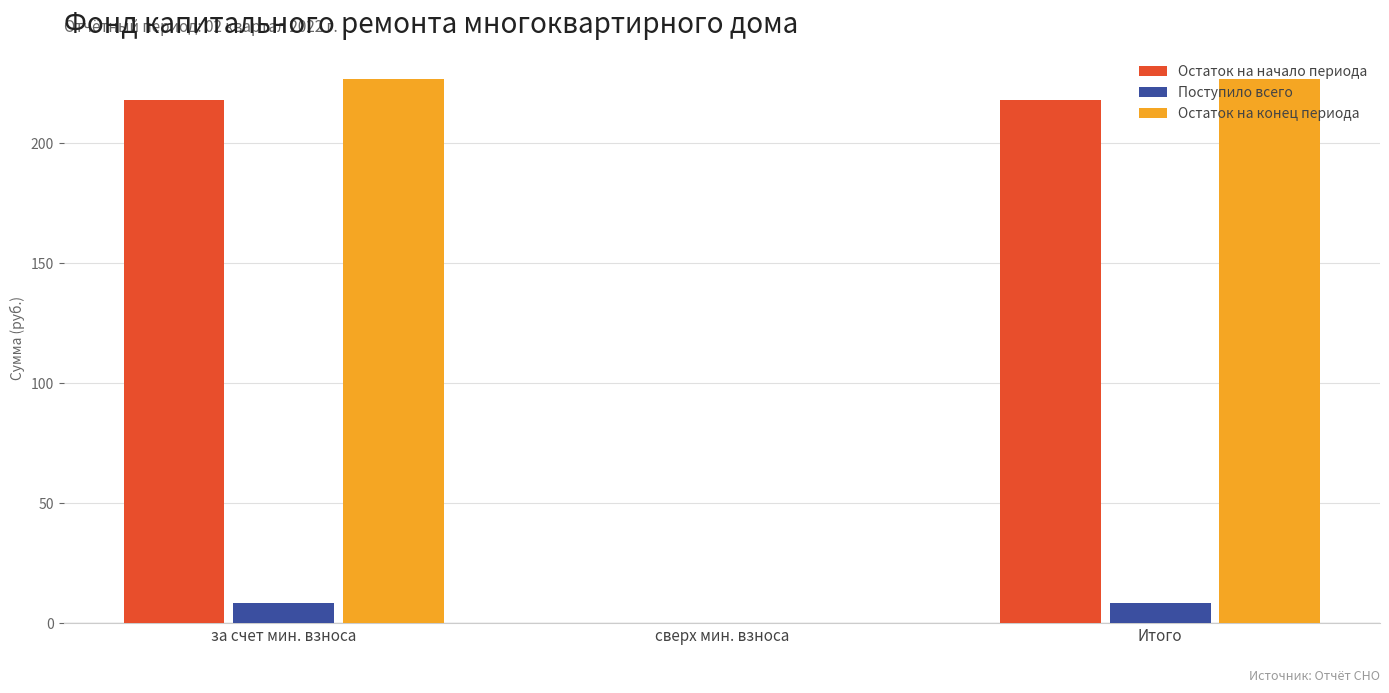

What is the greatest value displayed?

226.6